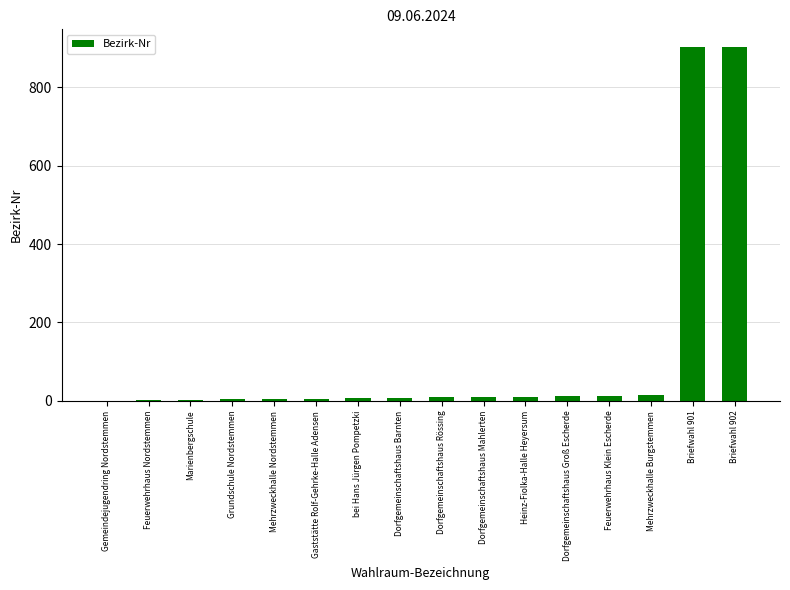

What is the change in value from Gemeindejugendring Nordstemmen to Feuerwehrhaus Klein Escherde?

+12